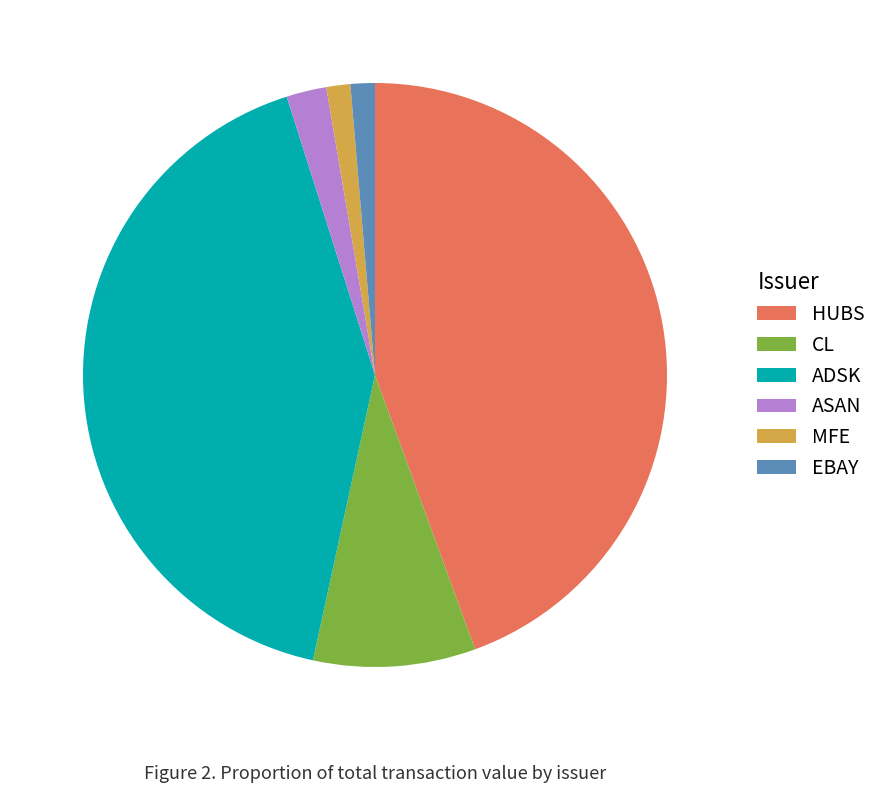

Combined, do HUBS and EBAY account for over 50%?

No